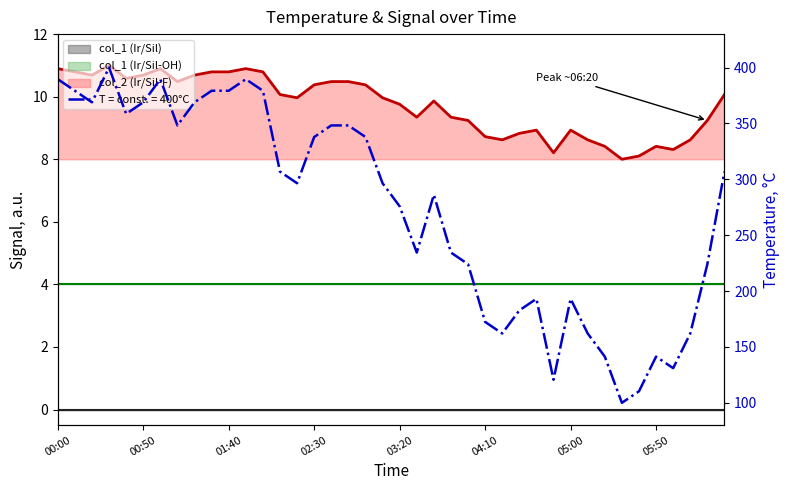

Is it true that the value at 00:00 is 389.7?

True